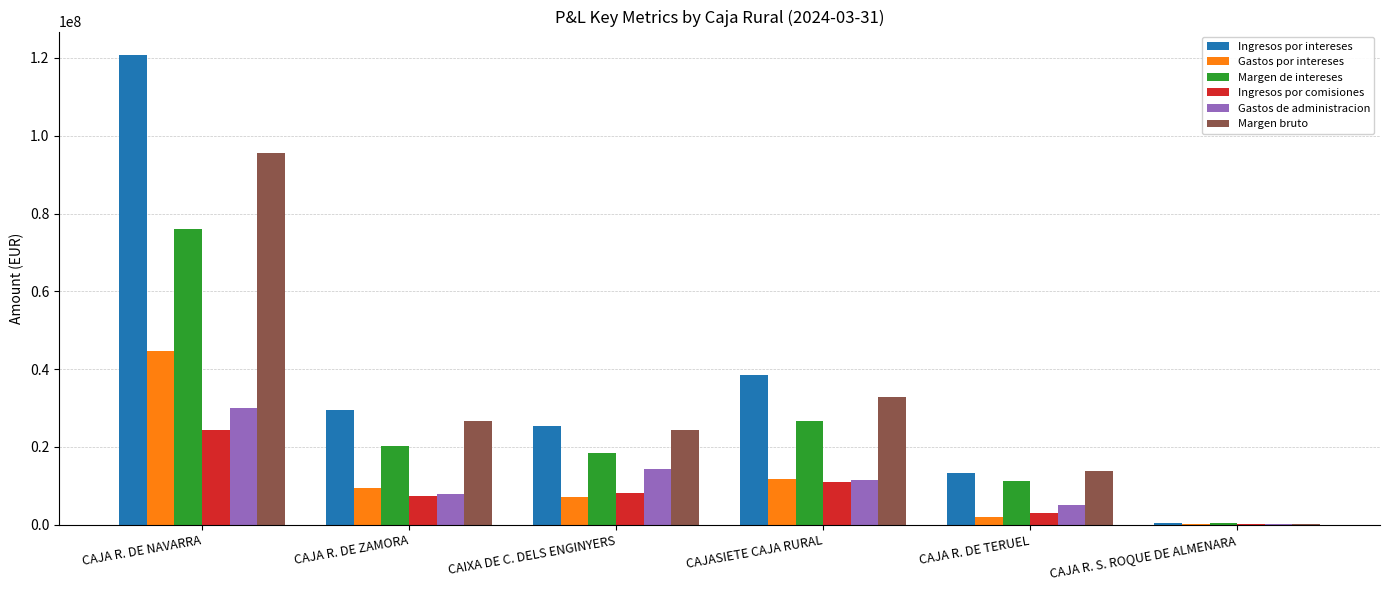

What is the sum of all Ingresos por intereses values?

228002235